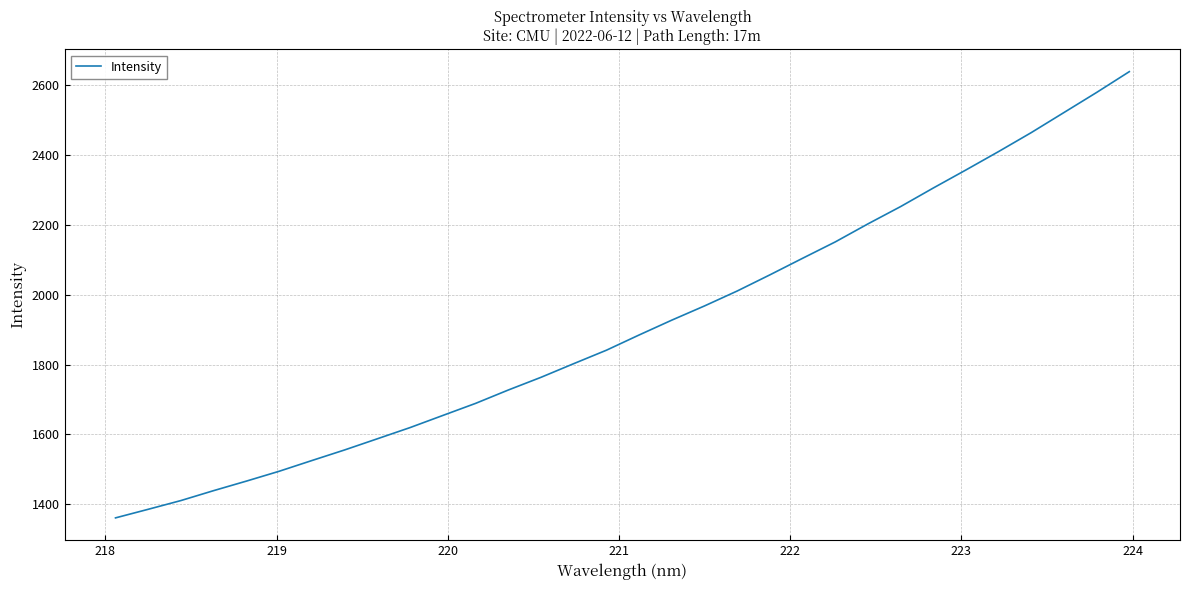

What is the difference between the maximum and minimum values?

1279.1